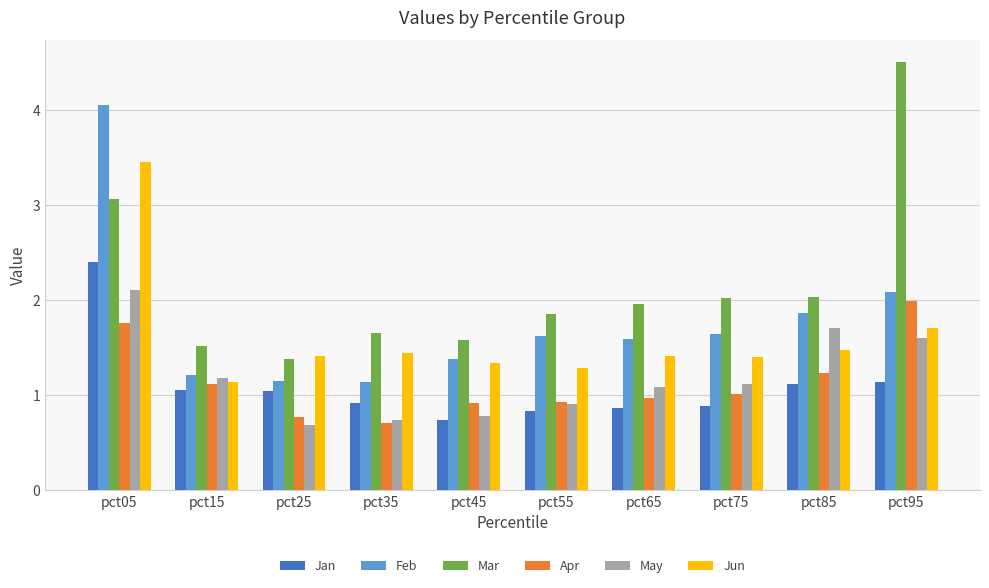

What is the value of the Apr bar at the 1st from the left?

1.8